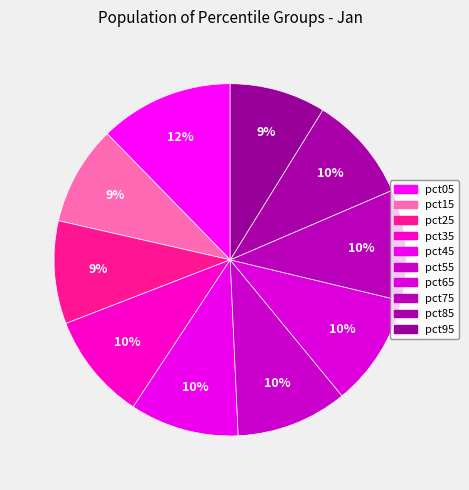

Is it true that pct55 is 10% of the pie?

True